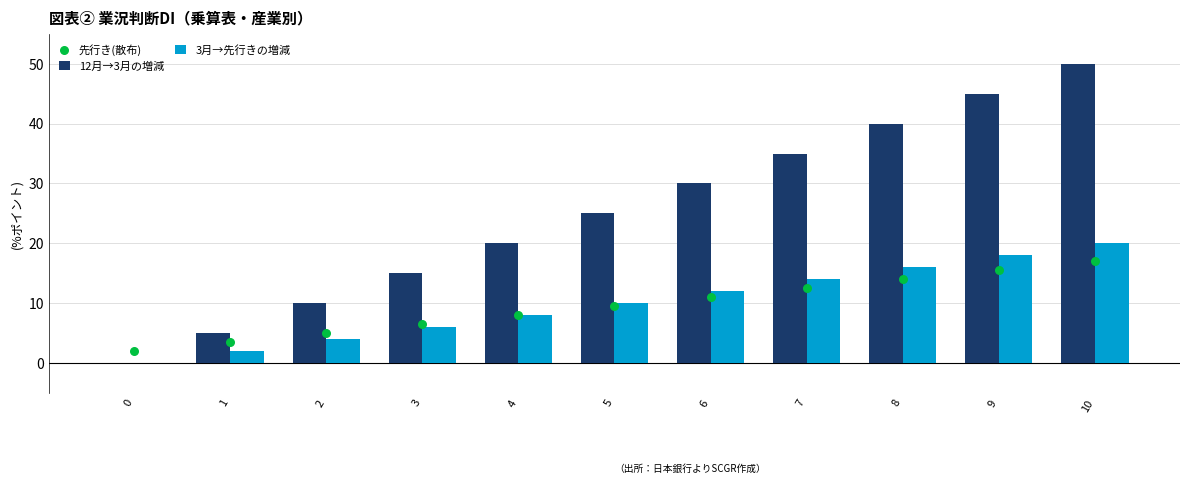

At which category is the sum across all series the highest?

10